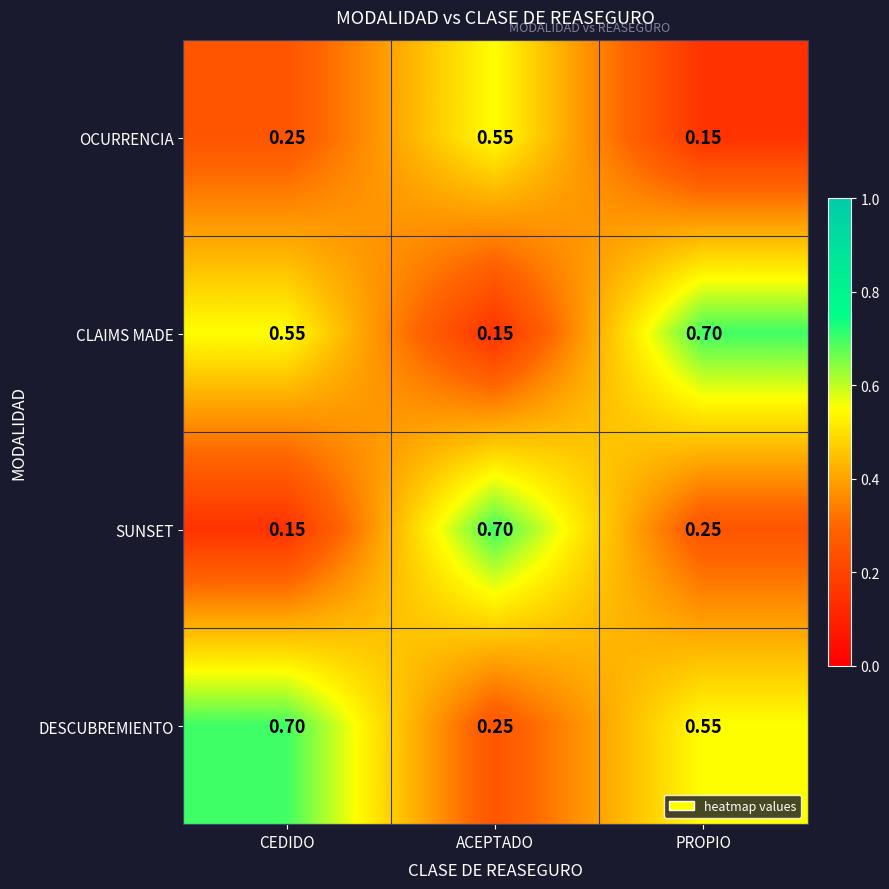

Which series changed the most between ACEPTADO and PROPIO?

CLAIMS MADE